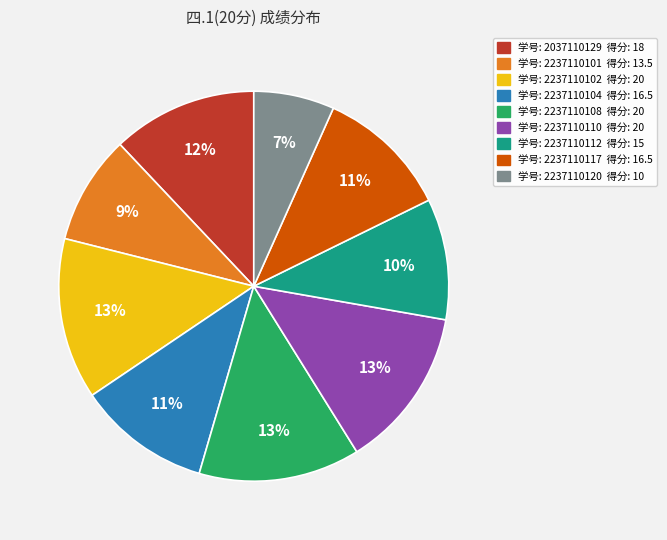

To the nearest percent, what is the average slice percentage?

11%